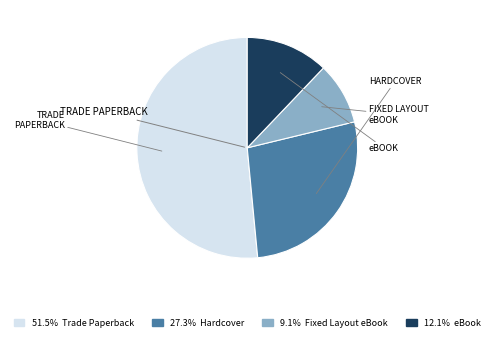

Is there a majority slice in this chart?

Yes